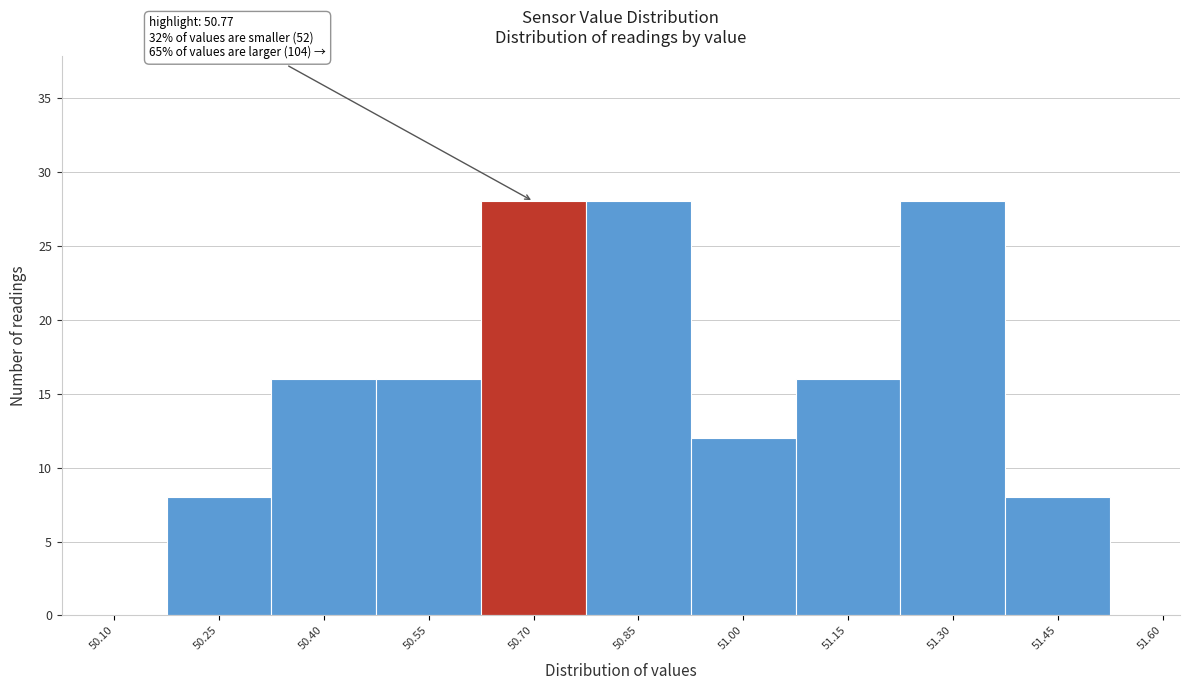

Reading right to left, what are all the values shown in this chart?

51.60=0	51.45=8	51.30=28	51.15=16	51.00=12	50.85=28	50.70=28	50.55=16	50.40=16	50.25=8	50.10=0